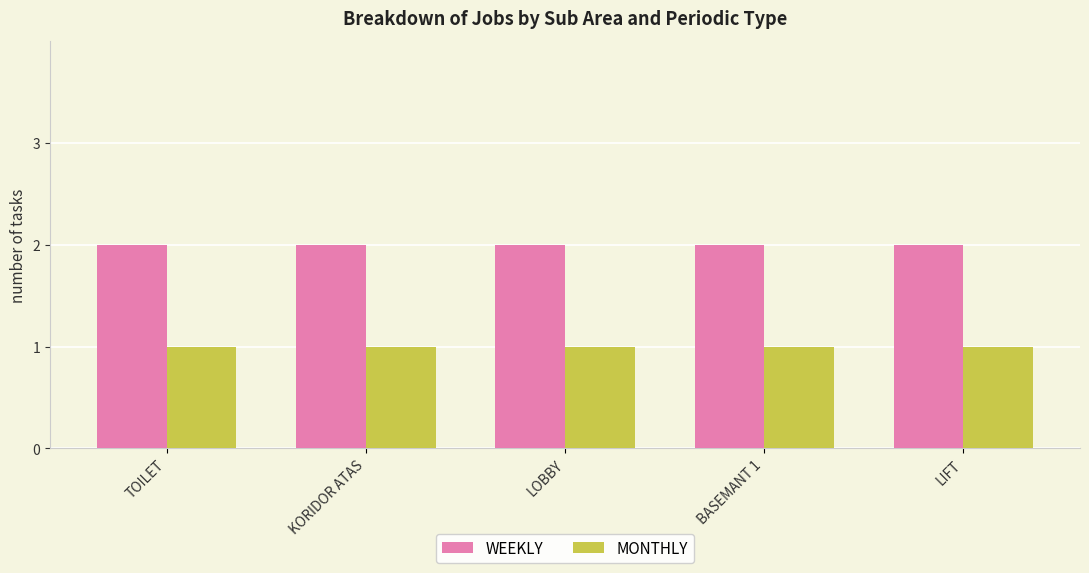

The value of WEEKLY at TOILET is 2. True or false?

True